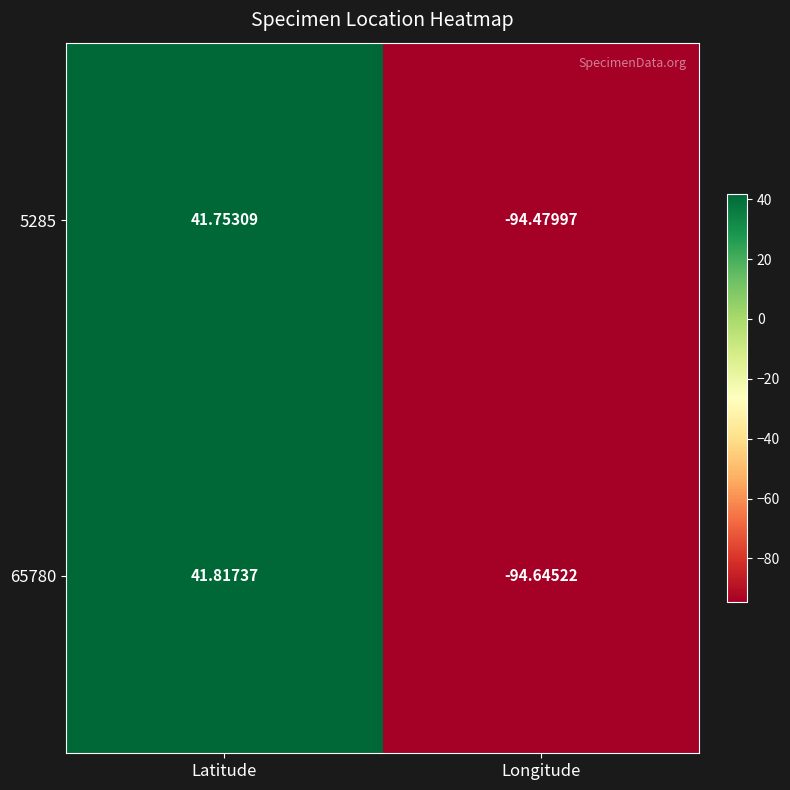

What is the total value across all series at Longitude?

-189.1